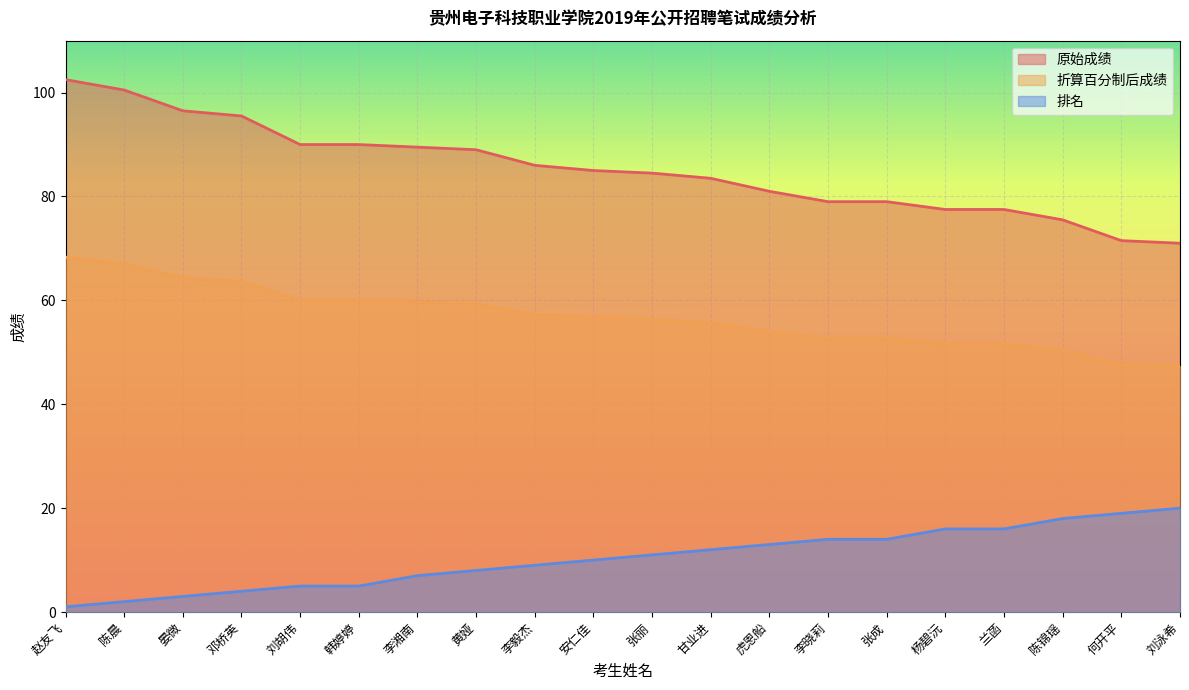

Reading left to right, list all the values displayed in this chart.

原始成绩: 102.5	100.5	96.5	95.5	90.0	90.0	89.5	89.0	86.0	85.0	84.5	83.5	81.0	79.0	79.0	77.5	77.5	75.5	71.5	71.0
折算百分制后成绩: 68.3	67.0	64.3	63.7	60.0	60.0	59.7	59.3	57.3	56.7	56.3	55.7	54.0	52.7	52.7	51.7	51.7	50.3	47.7	47.3
排名: 1.0	2.0	3.0	4.0	5.0	5.0	7.0	8.0	9.0	10.0	11.0	12.0	13.0	14.0	14.0	16.0	16.0	18.0	19.0	20.0